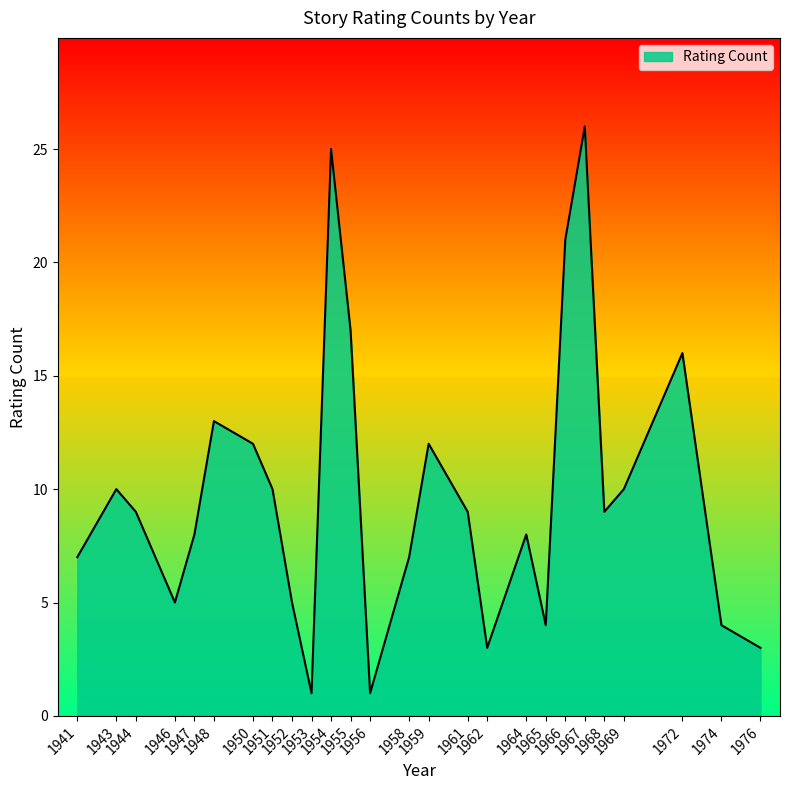

What is the smallest value displayed?

1